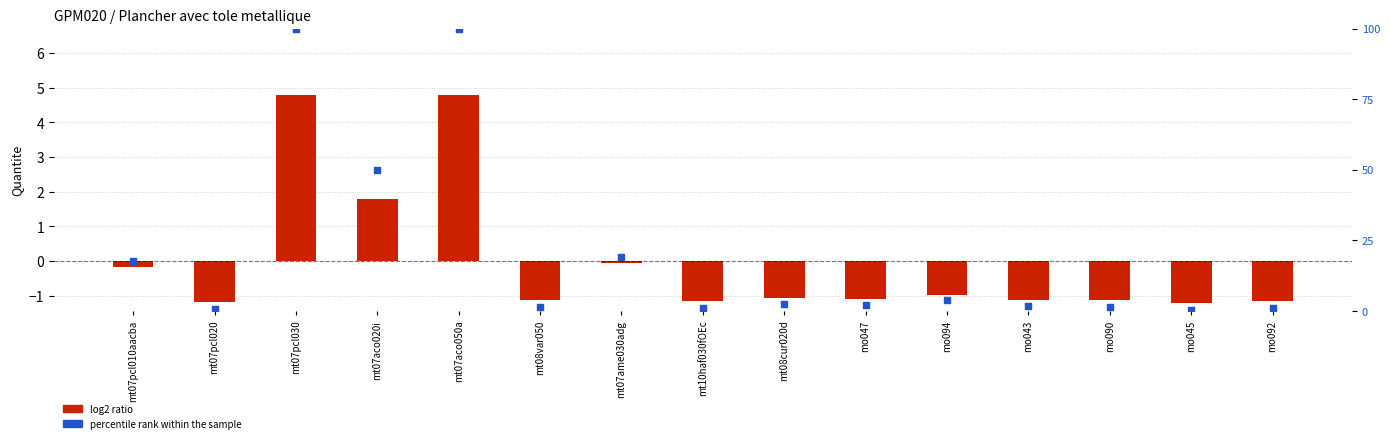

Which series has the largest Y range (max minus min)?

percentile rank within the sample